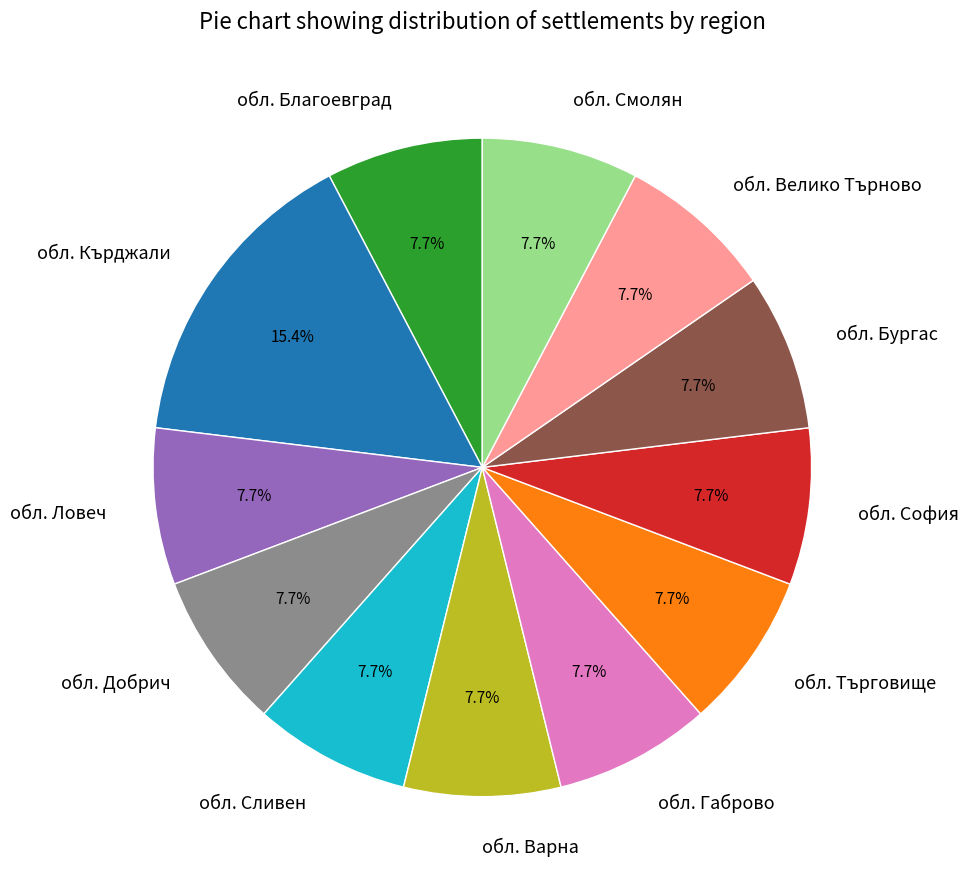

How many slices are in this pie chart?

12